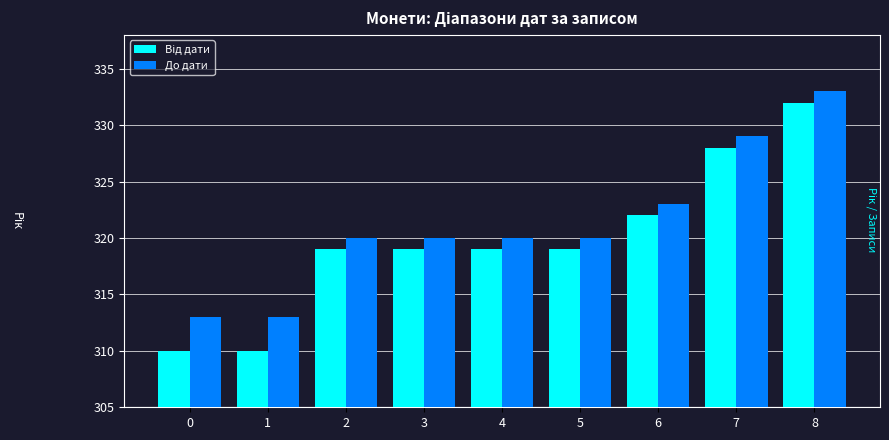

What is the greatest value displayed?

333